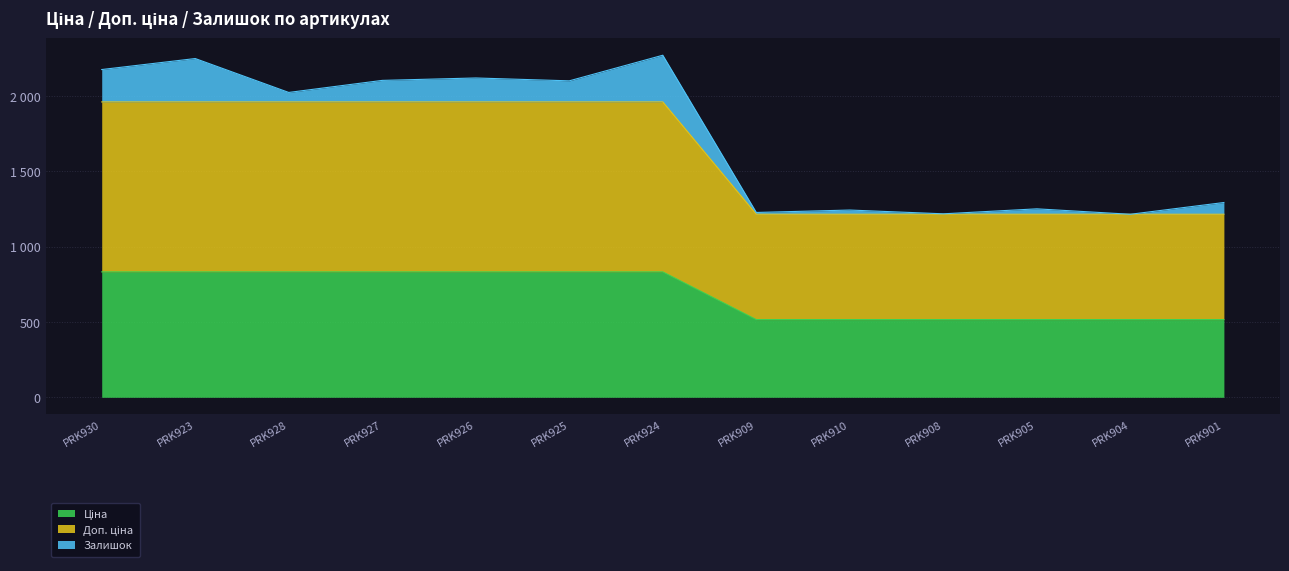

What is the difference between the Ціна values at PRK910 and PRK925?

316.5